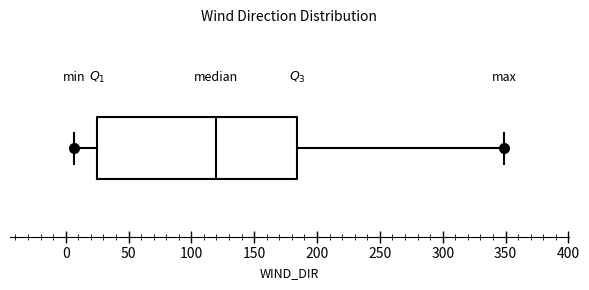

Transcribe this box plot: give where the median line is, the range the box spans, and where the two whiskers end, as read against the x-axis. The values are not printed on the chart, so give them approximately, as read against the axis.

median 120, box 25 to 185, whiskers 5 to 350